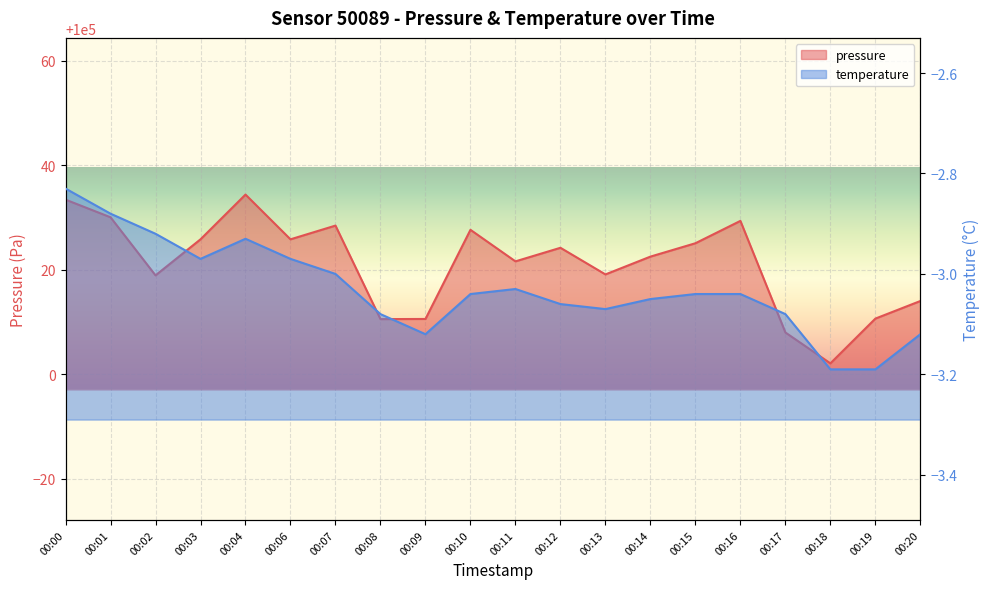

What is the highest value of the pressure series?

100034.4